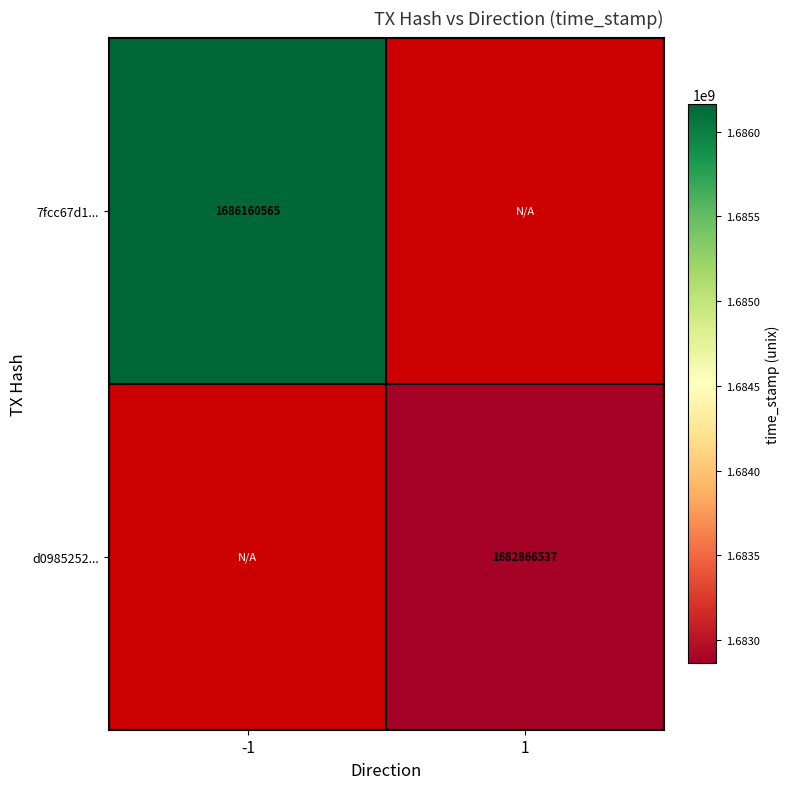

The d0985252... series shows 743173947 at 1. True or false?

False